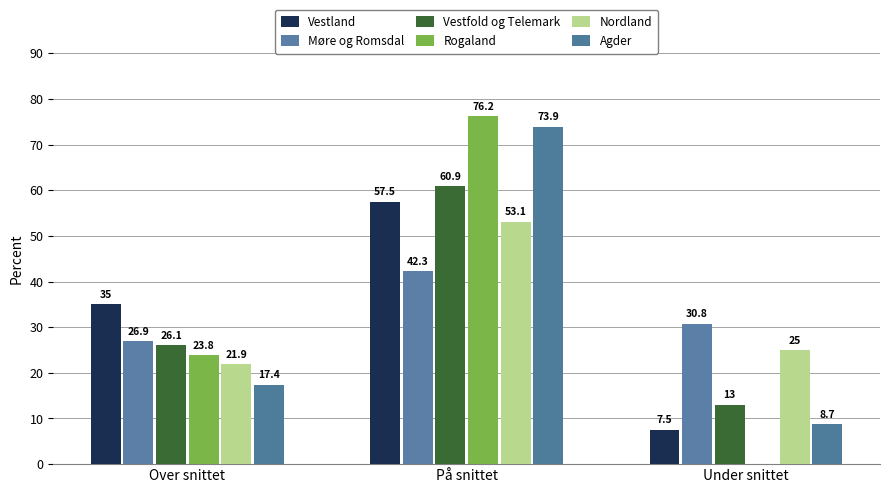

What is the value of the Rogaland bar at the 1st from the left?

23.8